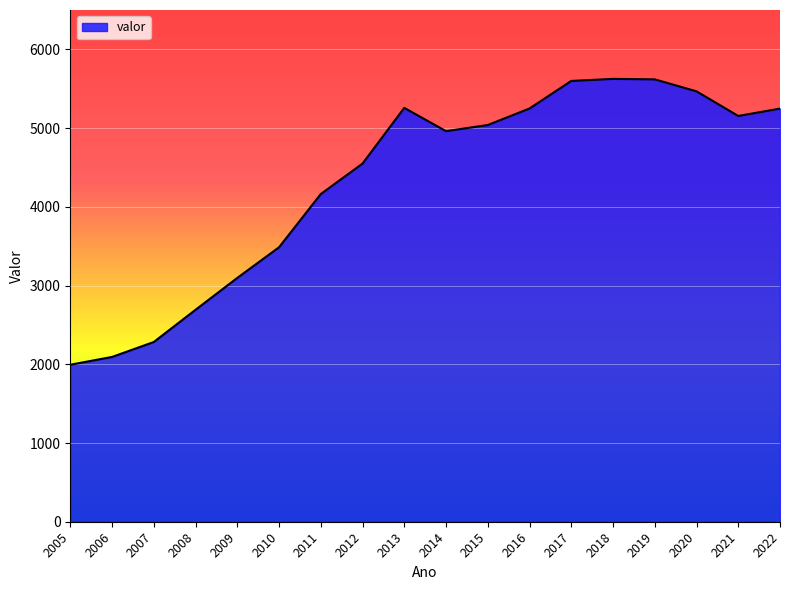

What is the greatest value displayed?

5625